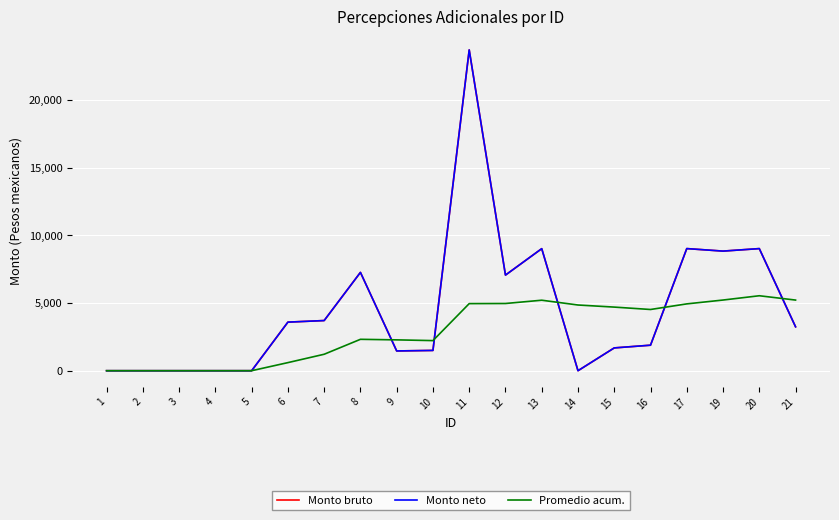

Does the chart have visible grid lines?

Yes